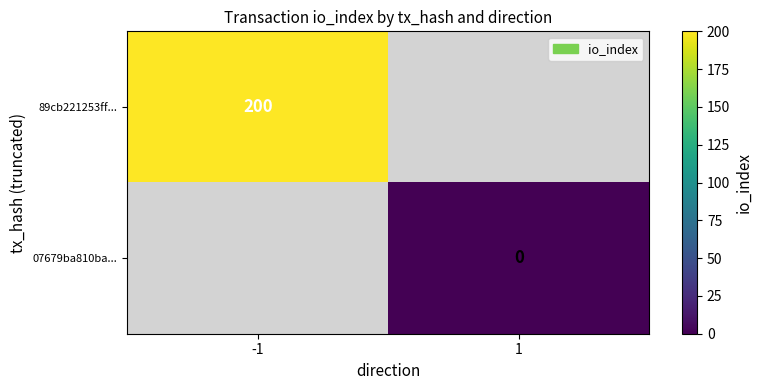

Is it true that 89cb221253ff... equals 117 at -1?

False